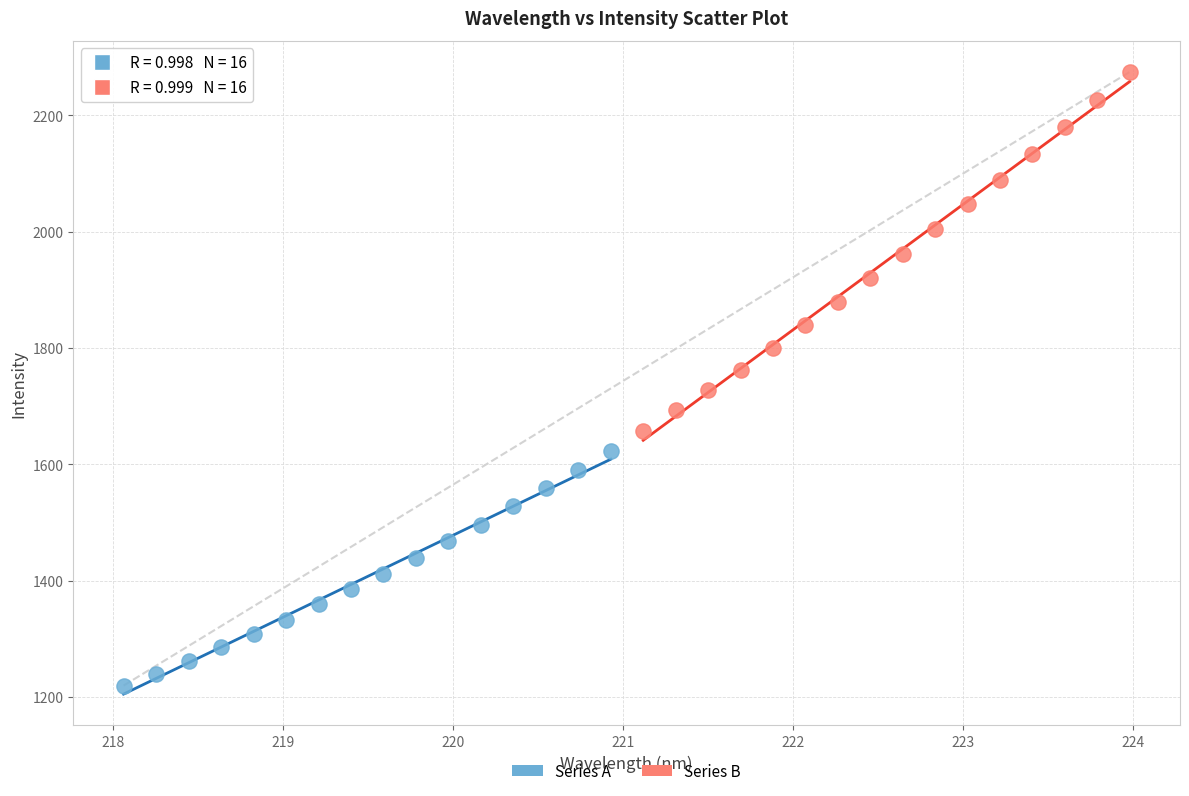

Which series has the widest spread of Y values?

Series B